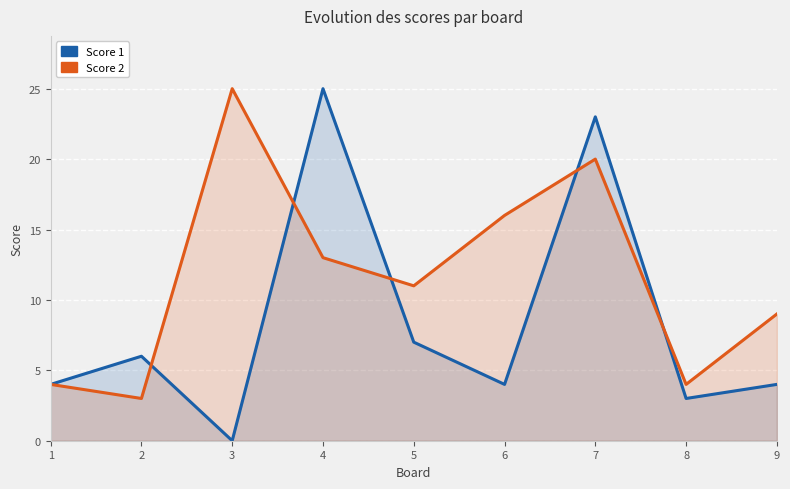

Count the number of data series in this chart.

2